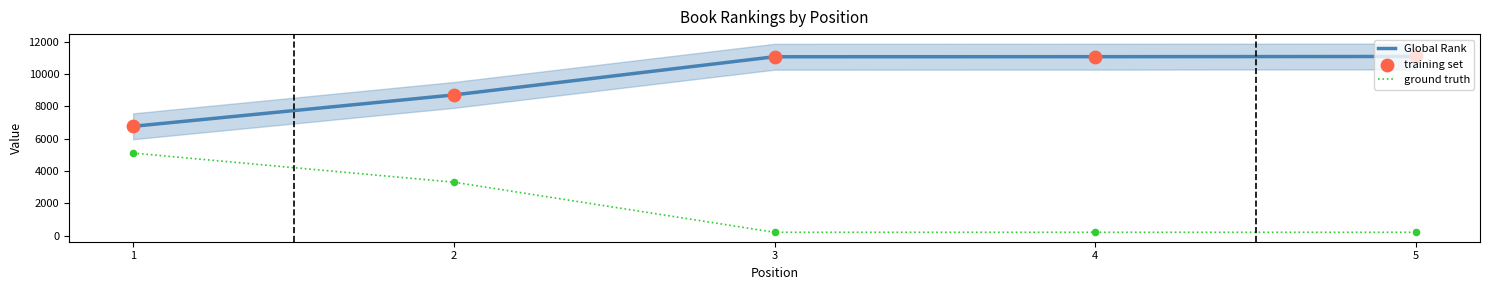

Is the value of ground truth at 1 greater than the value of training set at 3?

No